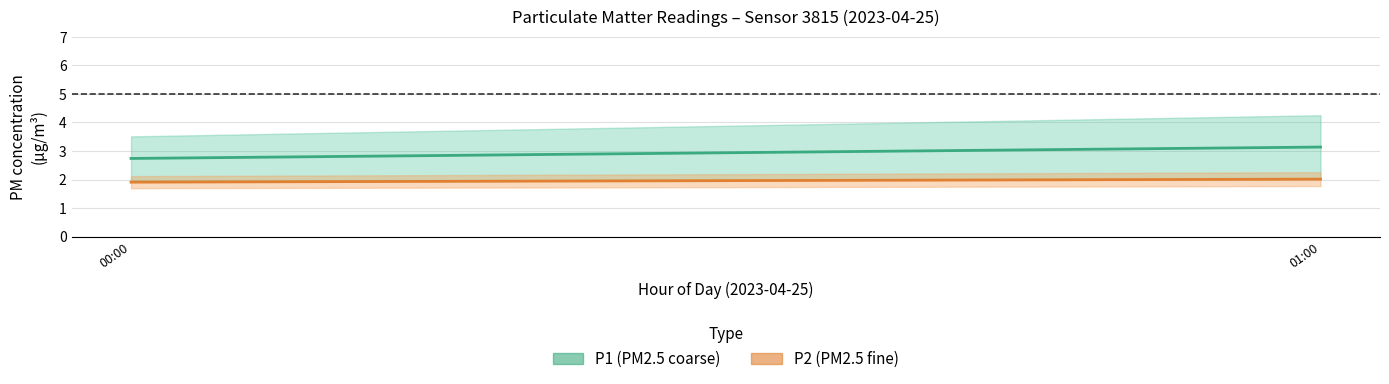

Reading left to right, what are all the values shown in this chart?

P1: 00:00=2.7	01:00=3.1
P2: 00:00=1.9	01:00=2.0